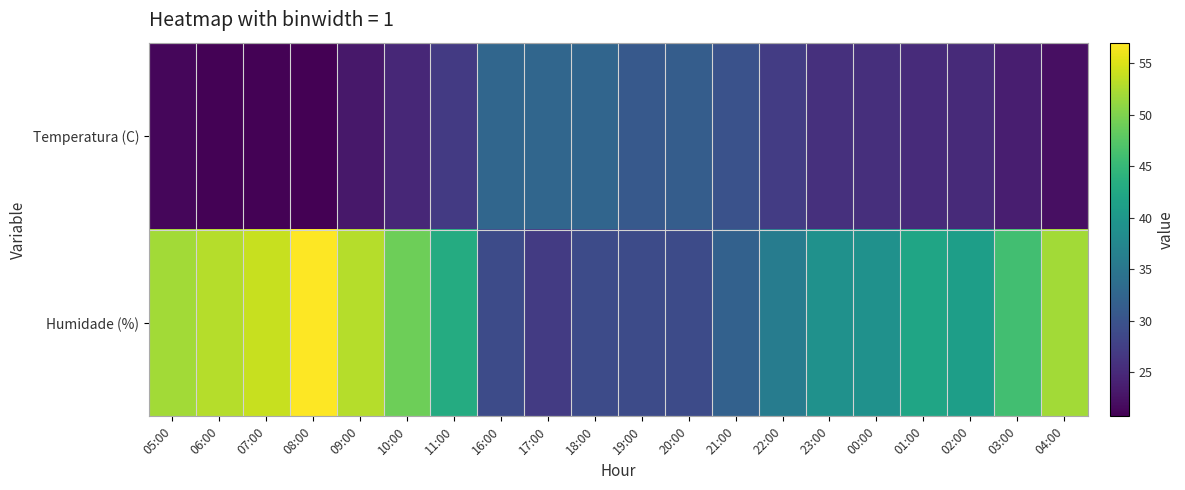

What is the spread (max minus min) of values at 00:00?

13.4